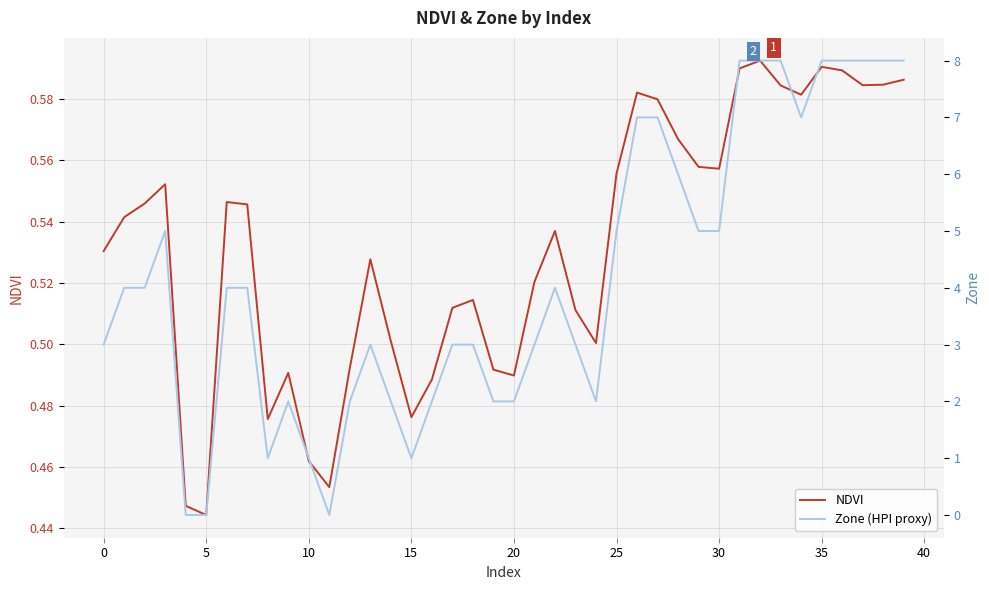

What is the difference between the maximum and minimum values in the Zone (HPI proxy) series?

8.0